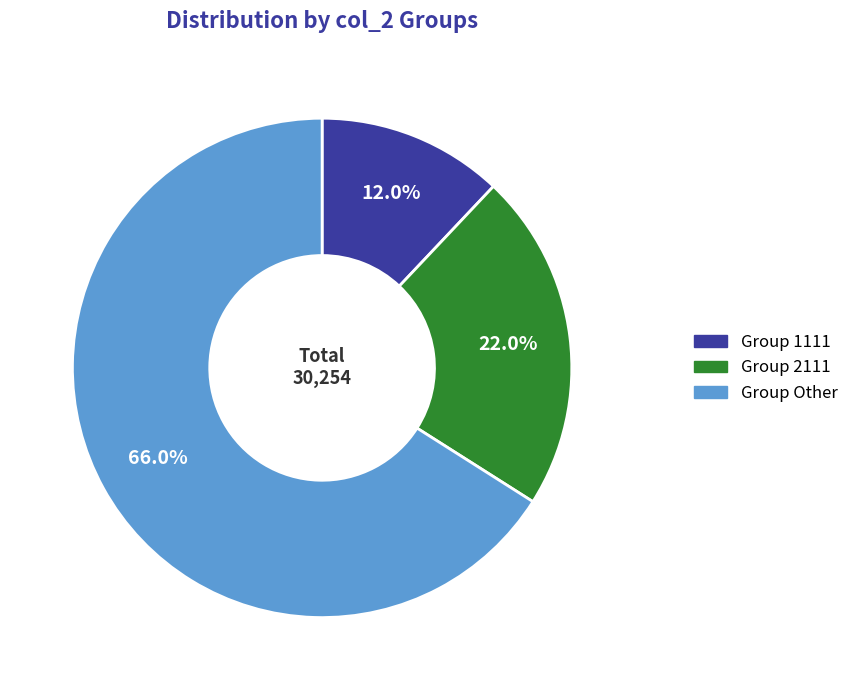

What is the smallest slice in the pie chart?

Group 1111